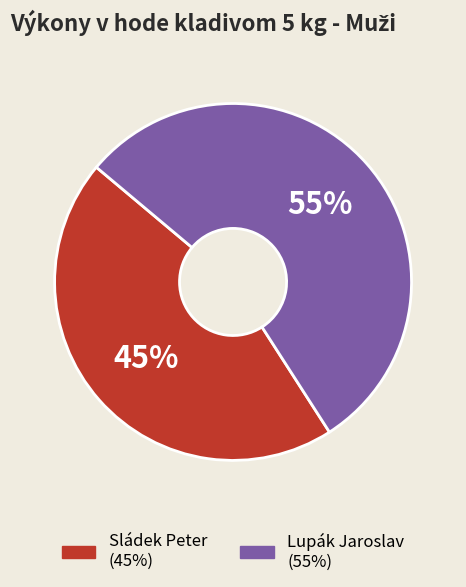

True or false: Lupák Jaroslav accounts for 55% of the total.

True